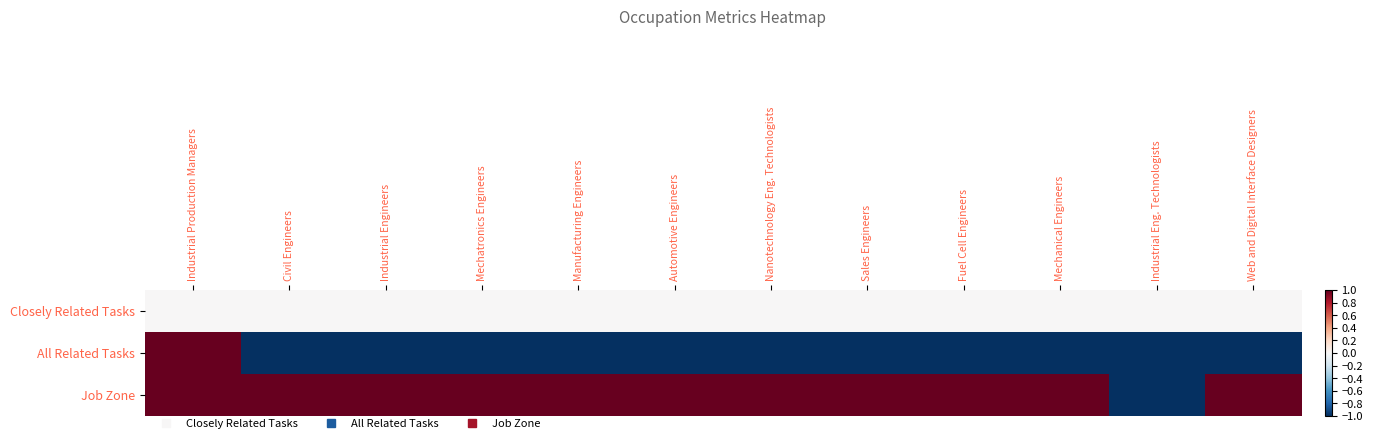

How many distinct data groups are displayed?

3